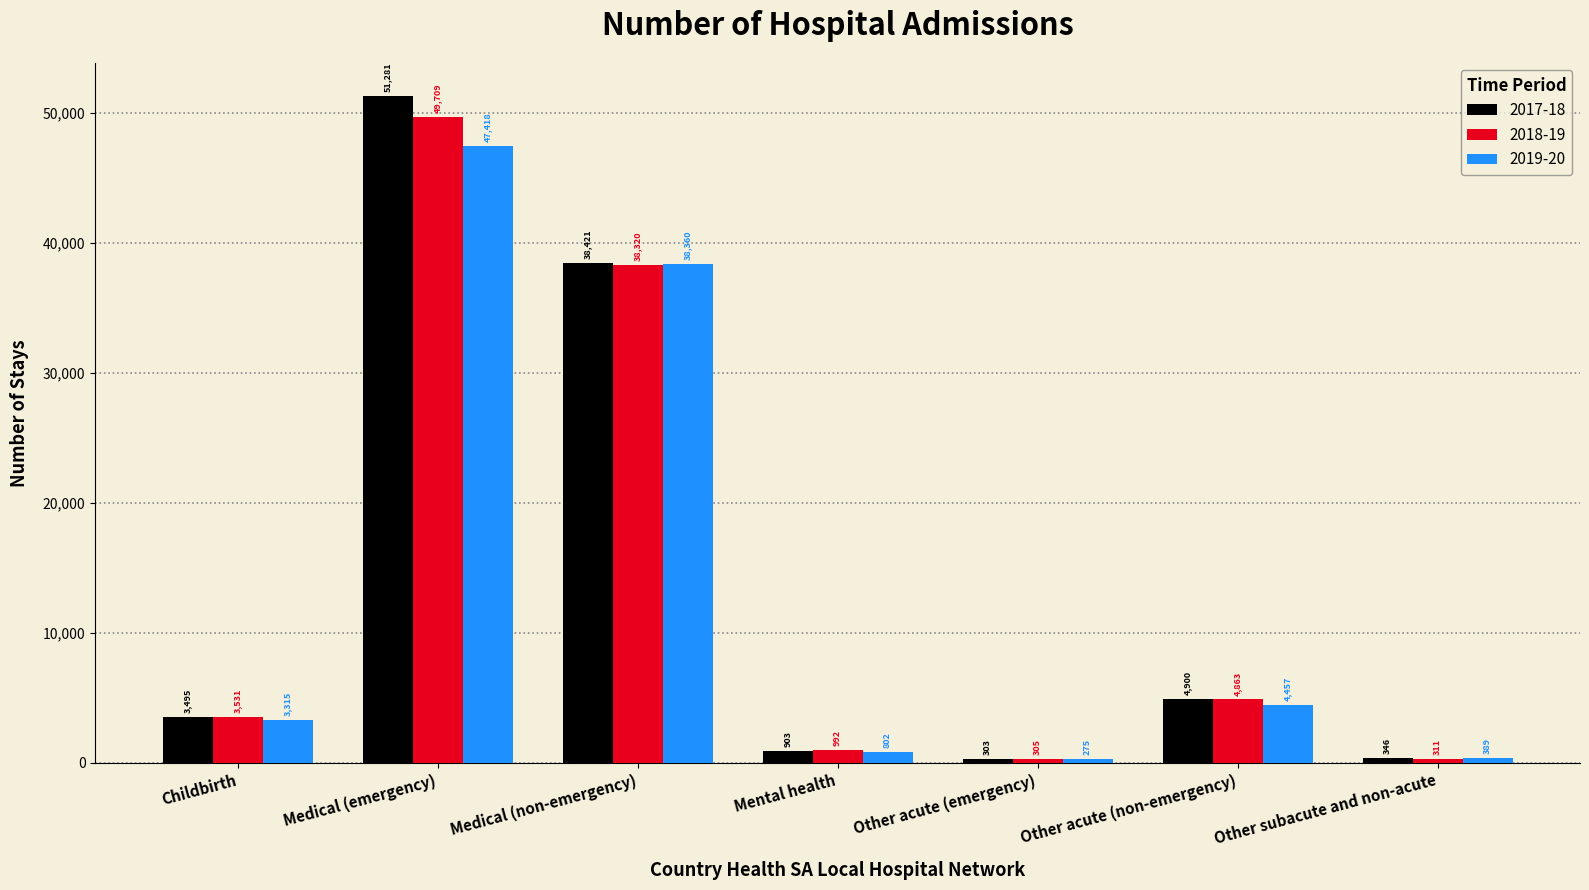

Reading left to right, extract all data points from this chart.

2017-18: Childbirth=3495	Medical (emergency)=51281	Medical (non-emergency)=38421	Mental health=903	Other acute (emergency)=303	Other acute (non-emergency)=4900	Other subacute and non-acute=346
2018-19: Childbirth=3531	Medical (emergency)=49709	Medical (non-emergency)=38320	Mental health=992	Other acute (emergency)=305	Other acute (non-emergency)=4863	Other subacute and non-acute=311
2019-20: Childbirth=3315	Medical (emergency)=47418	Medical (non-emergency)=38360	Mental health=802	Other acute (emergency)=275	Other acute (non-emergency)=4457	Other subacute and non-acute=389